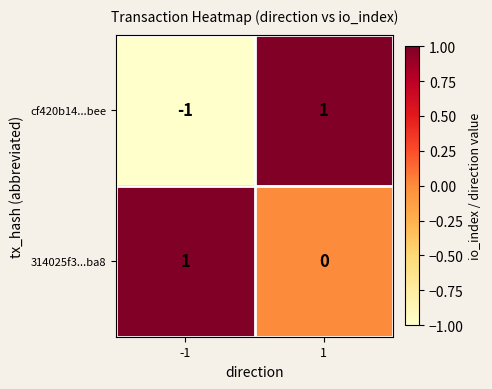

Which series has the widest spread of values?

cf420b14...bee